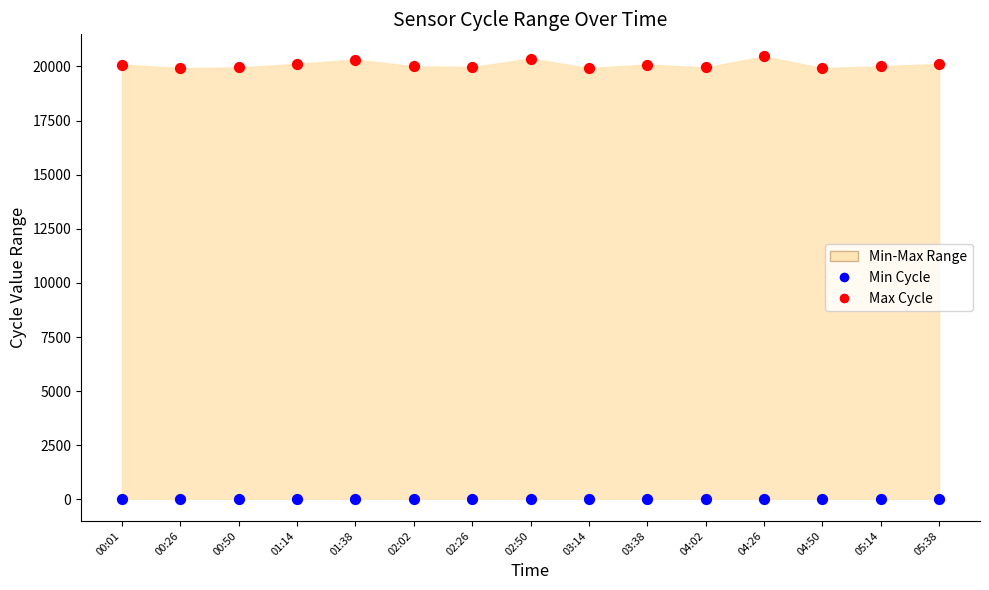

Which series reaches the maximum Y coordinate?

Max Cycle